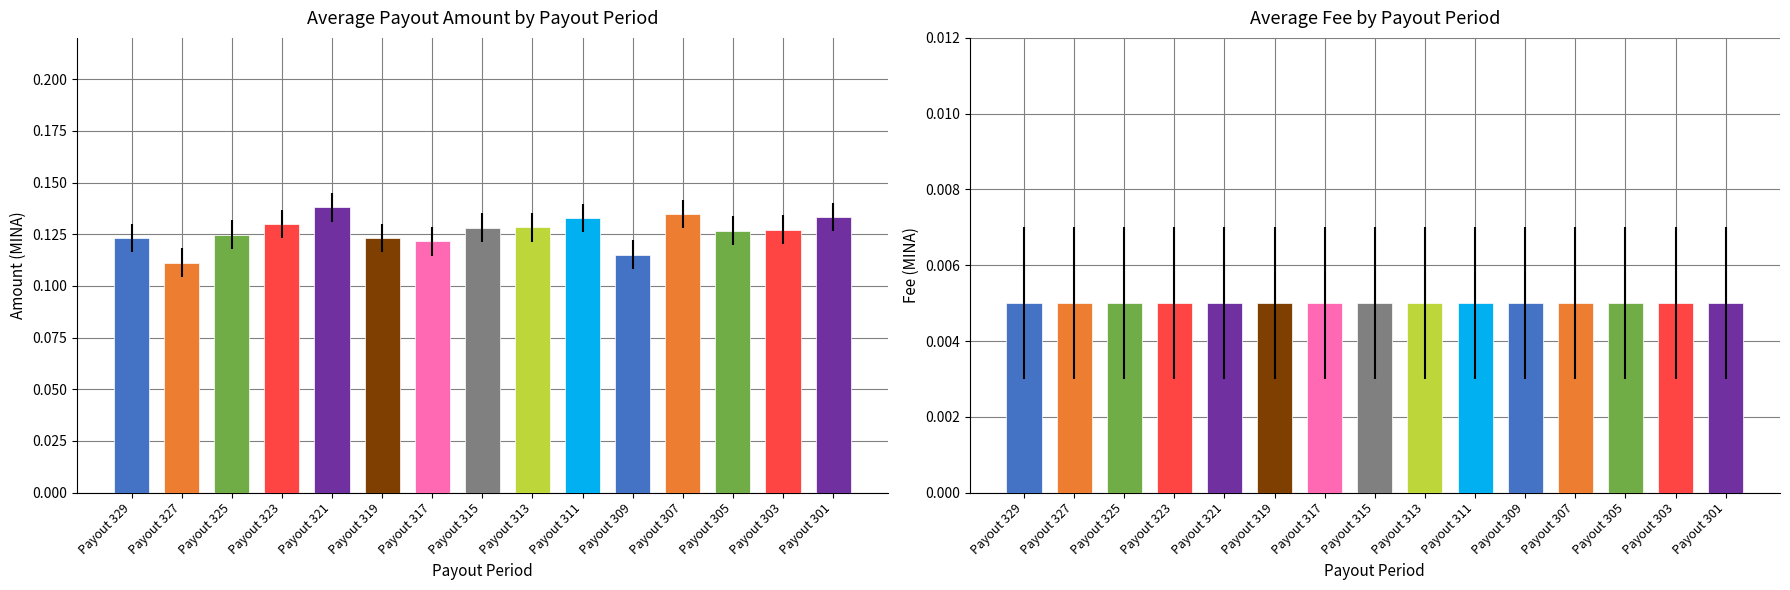

Rank the series by their average value, from lowest to highest.

Fee, Amount